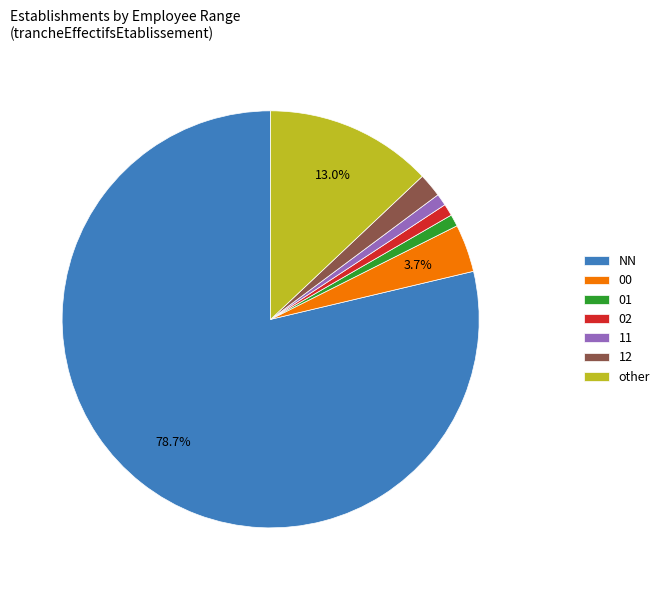

Does NN represent more than half of the total?

Yes